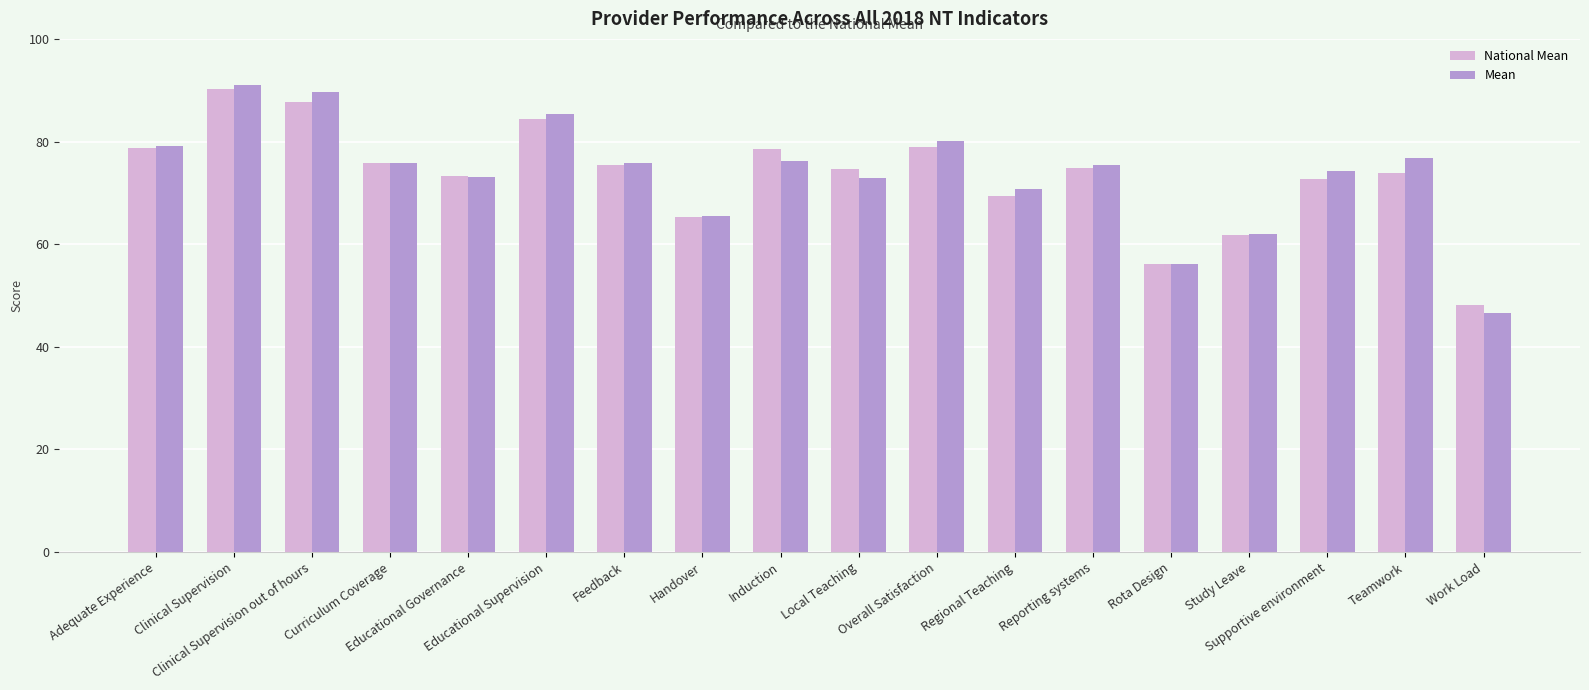

What is the difference between the second highest and minimum values in the National Mean series?

39.4